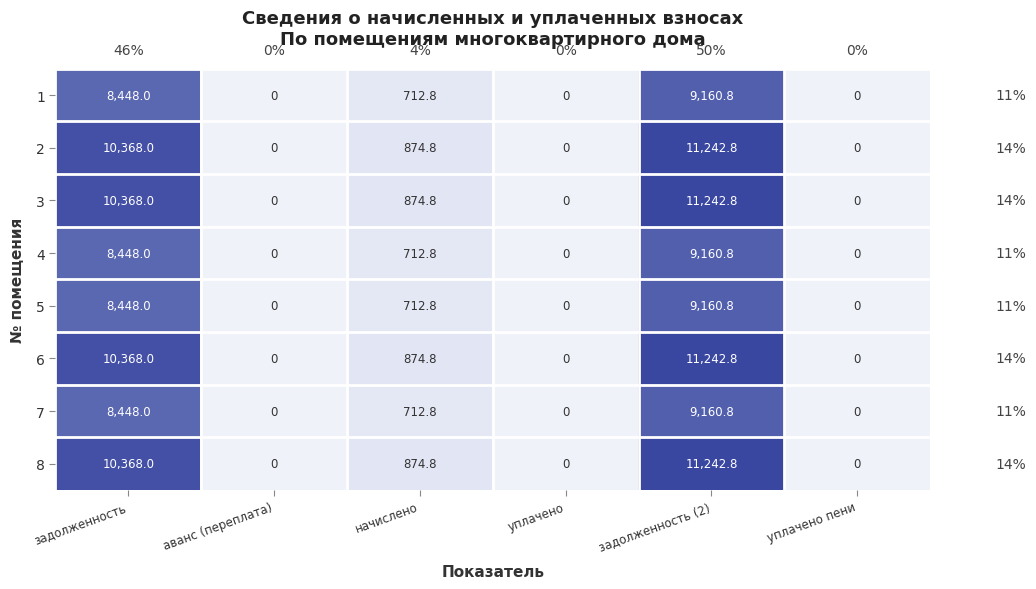

What is the total value across all series at задолженность (2)?

81614.4